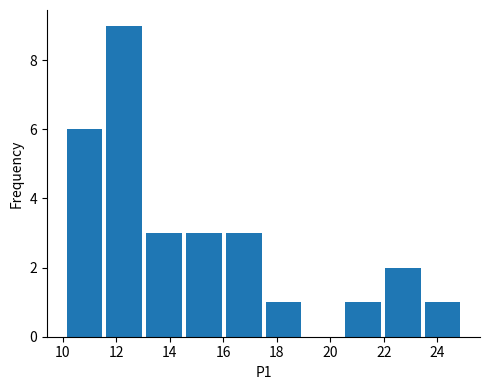

Which range on the x-axis has the tallest bar?

11.6 to 13.0